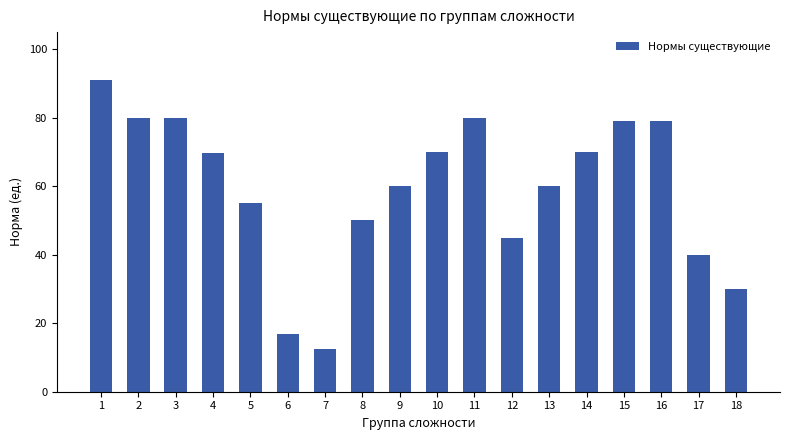

What is the average value?

59.3